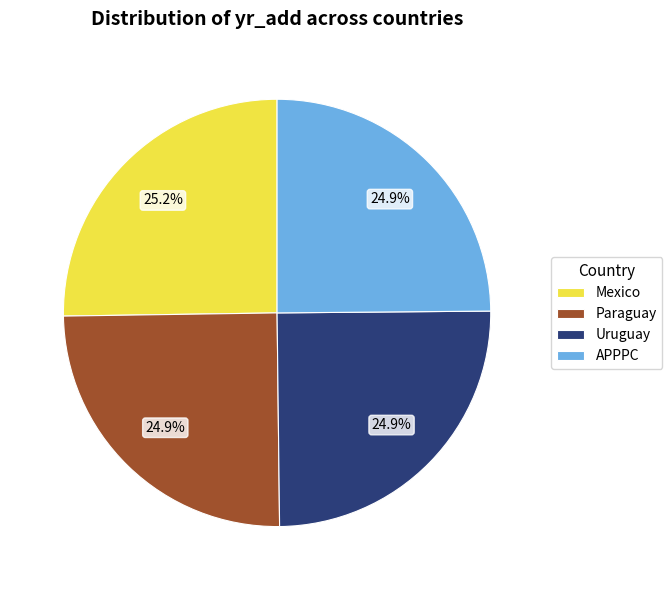

Does Uruguay represent more than half of the total?

No